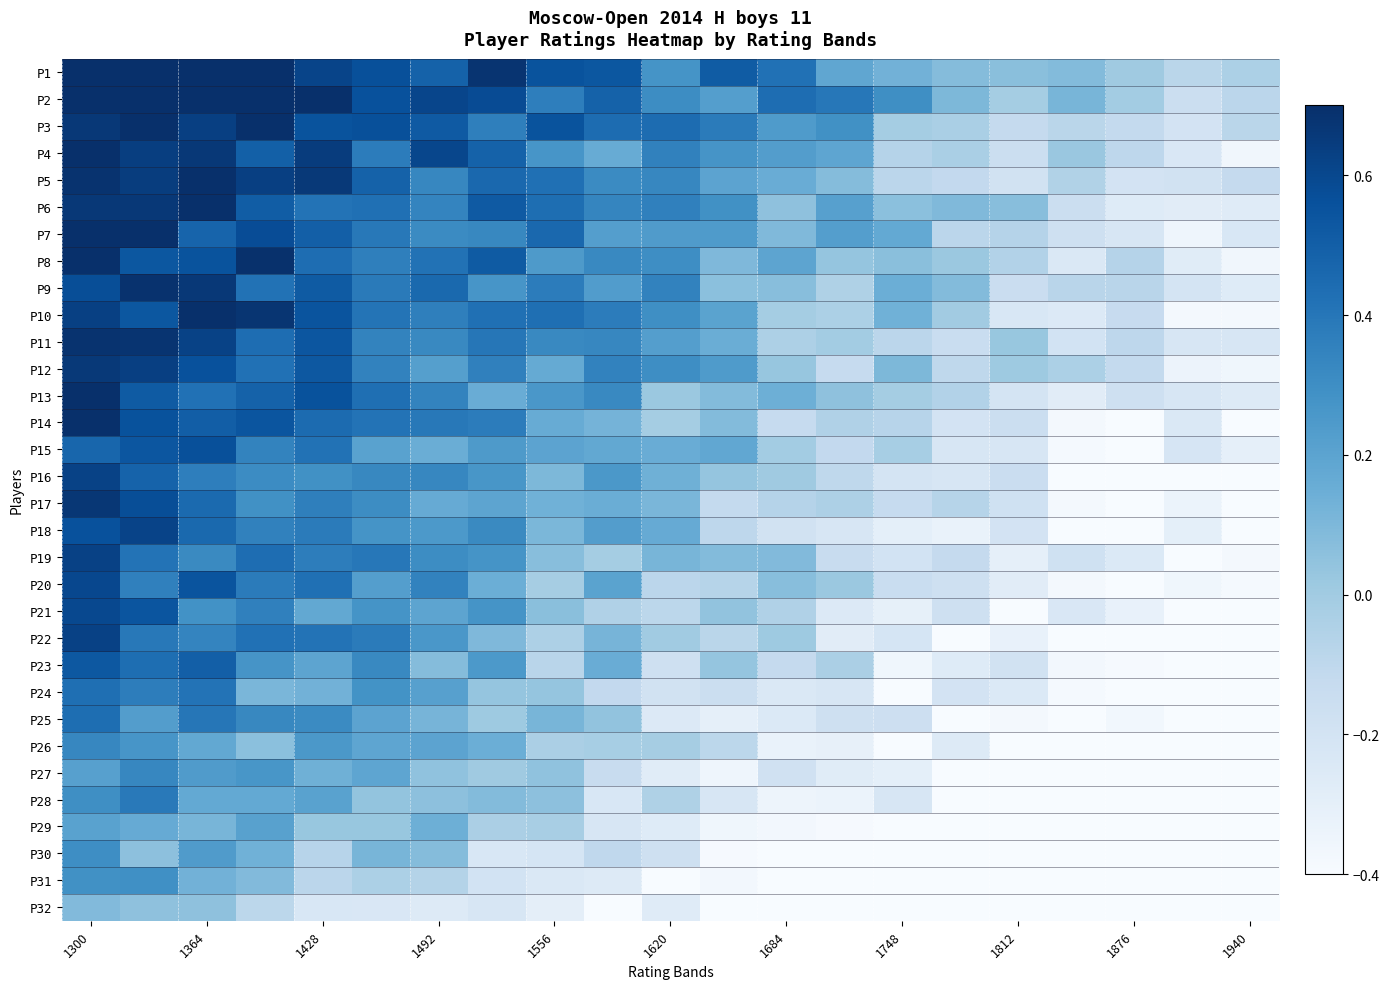

List the series in order of their peak value, highest first.

P1, P2, P3, P4, P5, P6, P7, P8, P10, P13, P14, P9, P11, P17, P12, P19, P22, P16, P18, P20, P21, P15, P23, P25, P24, P28, P26, P27, P30, P31, P29, P32